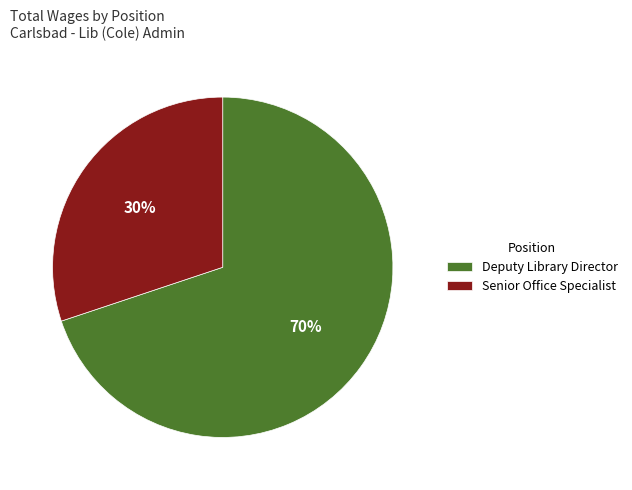

To the nearest percent, what portion does Deputy Library Director represent?

70%